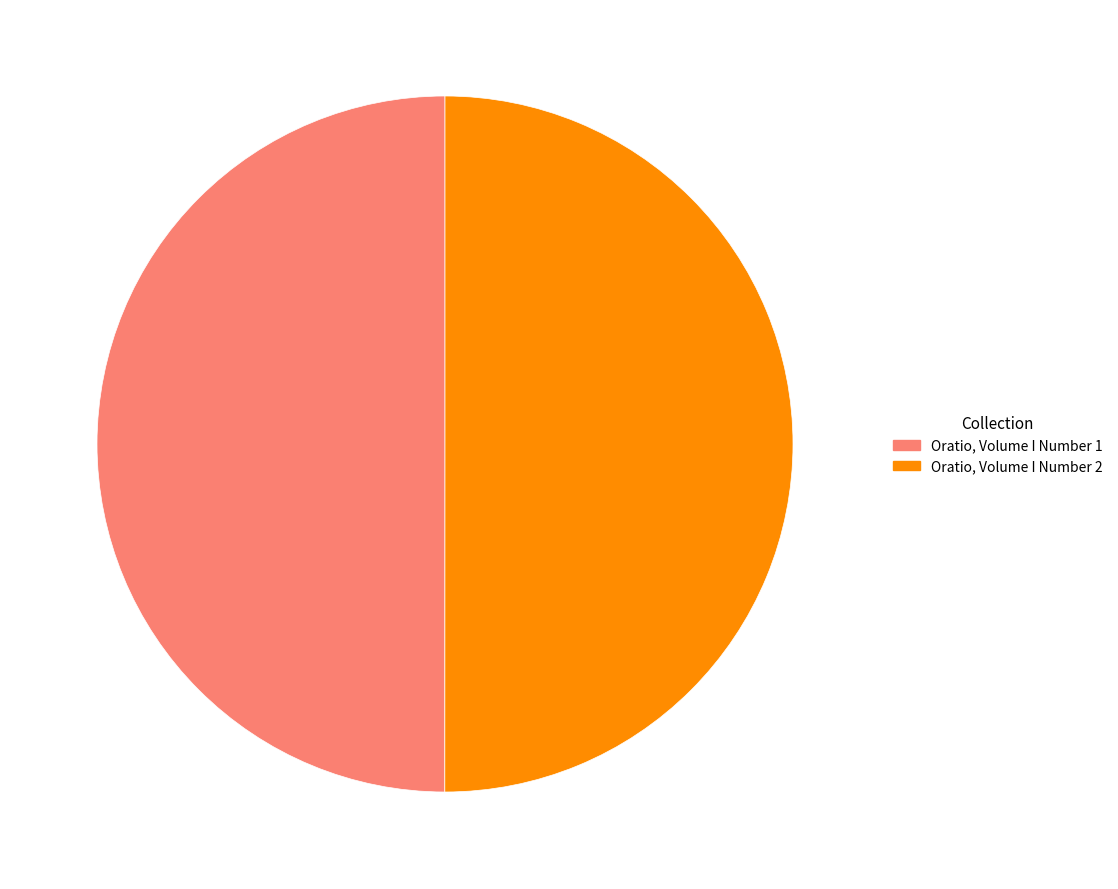

Approximately how many times larger is the value at Oratio, Volume I Number 2 compared to Oratio, Volume I Number 1?

1.0